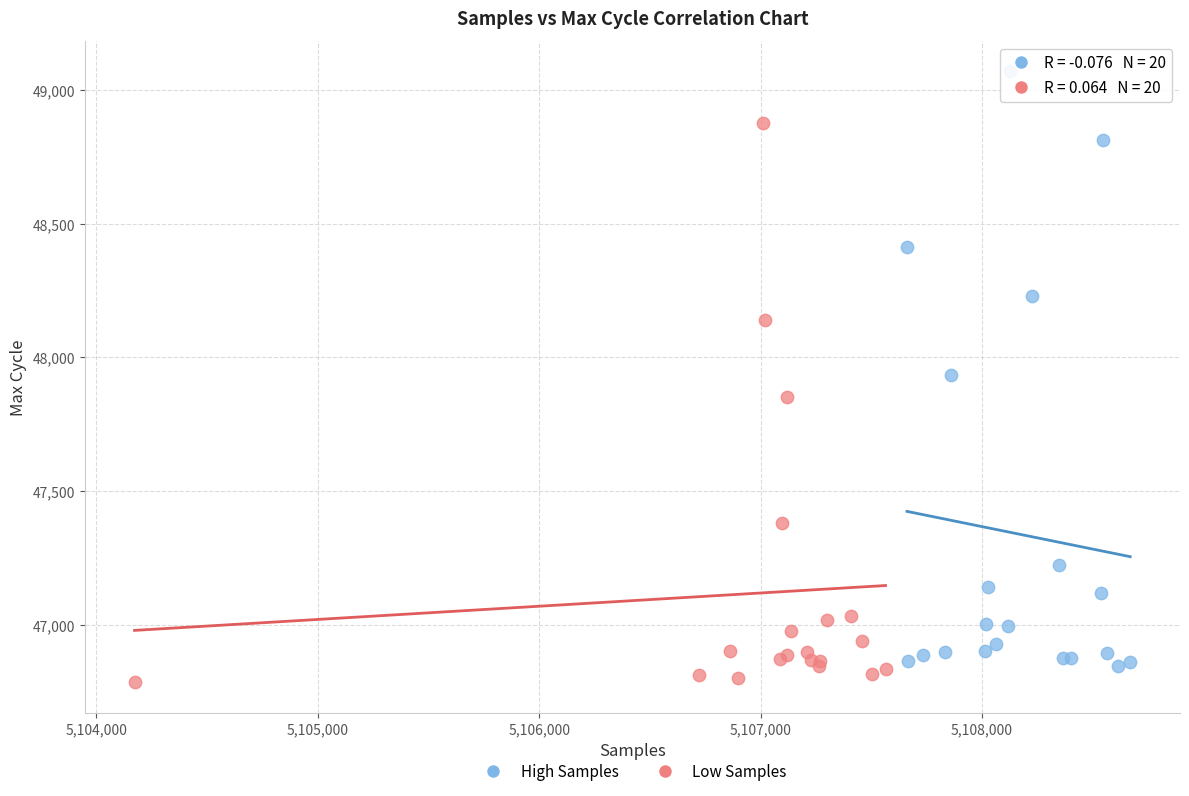

Which series contains the highest Y value?

High Samples